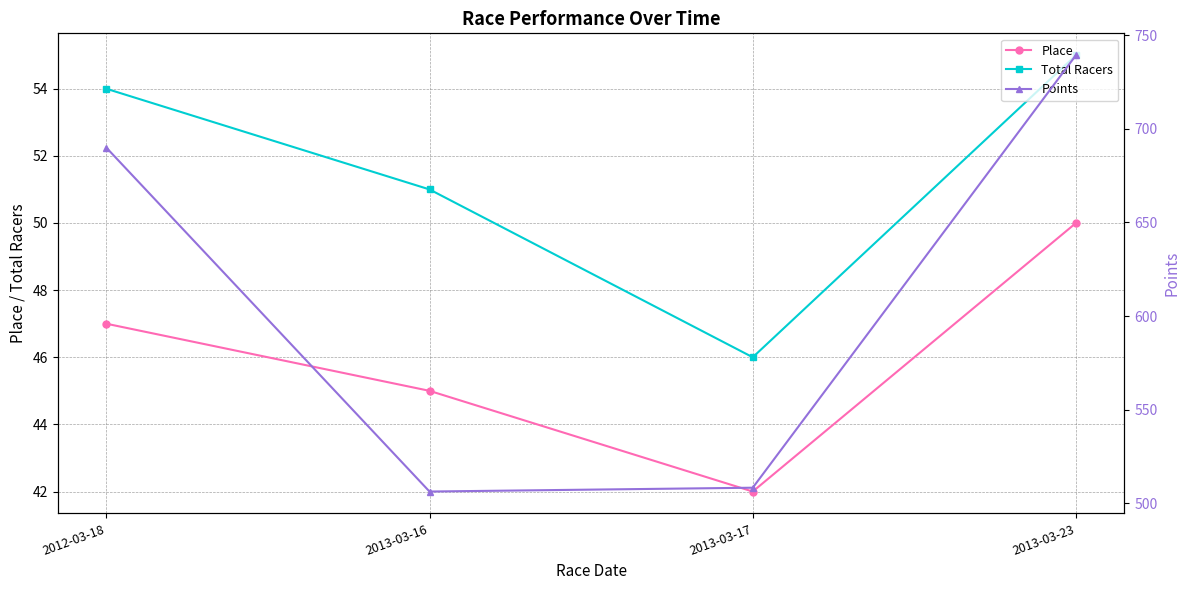

How many data points in Place are less than 47?

2